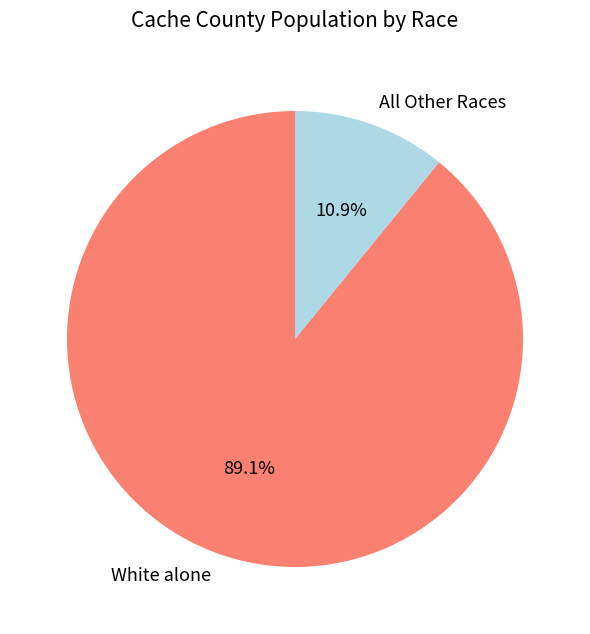

Which slice represents more than half of the pie?

White alone